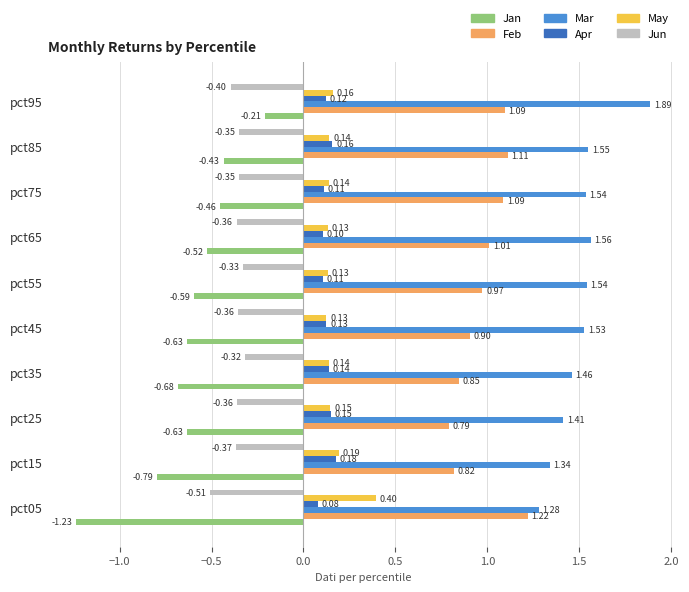

List the series in order of their peak value, highest first.

Mar, Feb, May, Apr, Jan, Jun